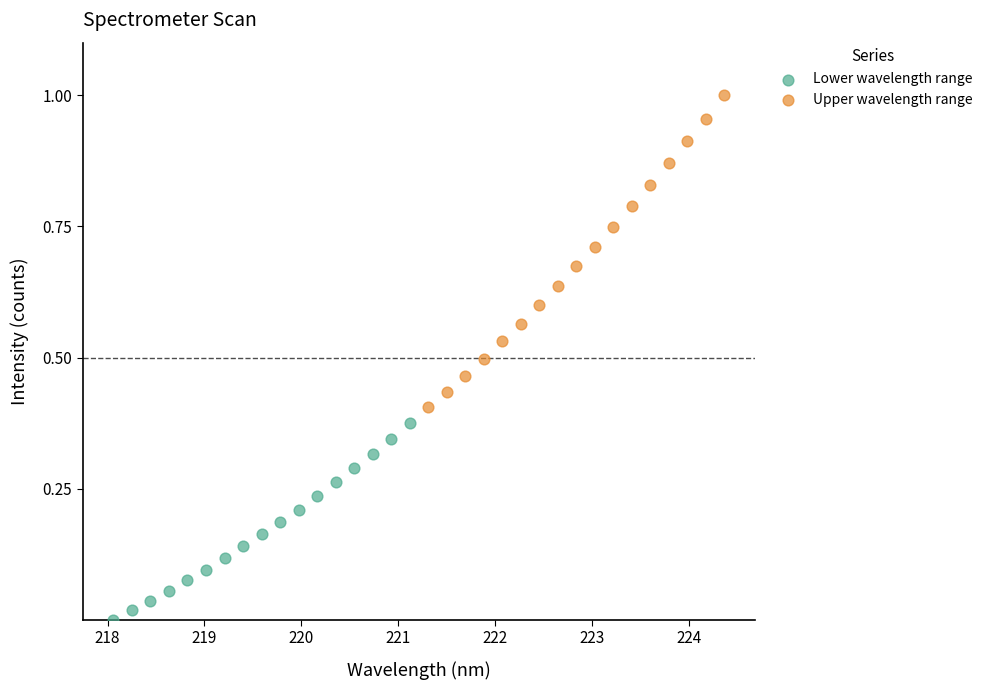

Which series contains the highest Y value?

Upper wavelength range